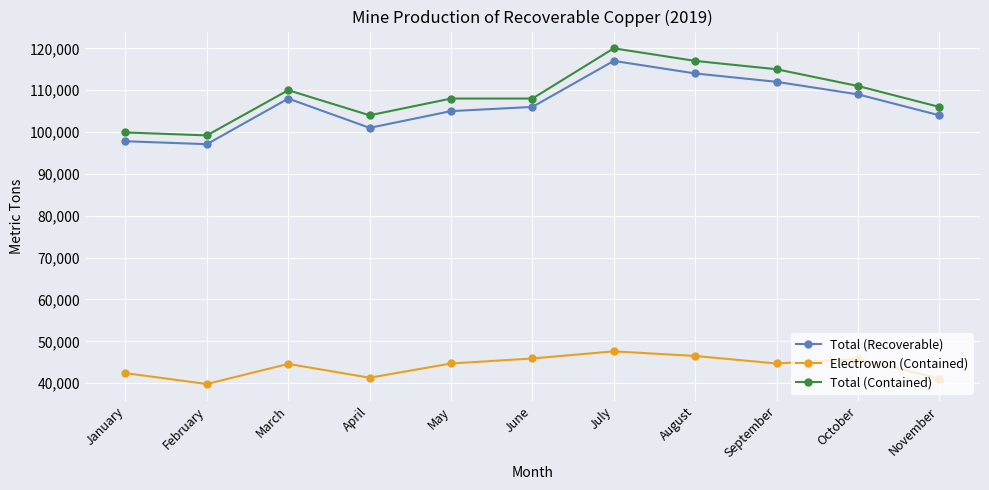

What is the approximate value of Total (Contained) at March, to the nearest 100?

110000